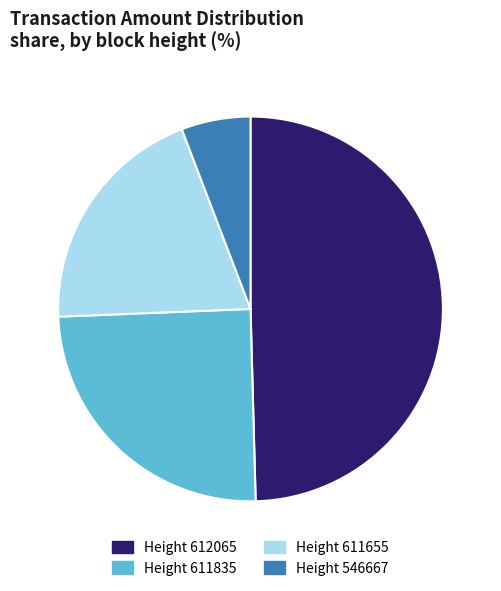

How many slices are in this pie chart?

4